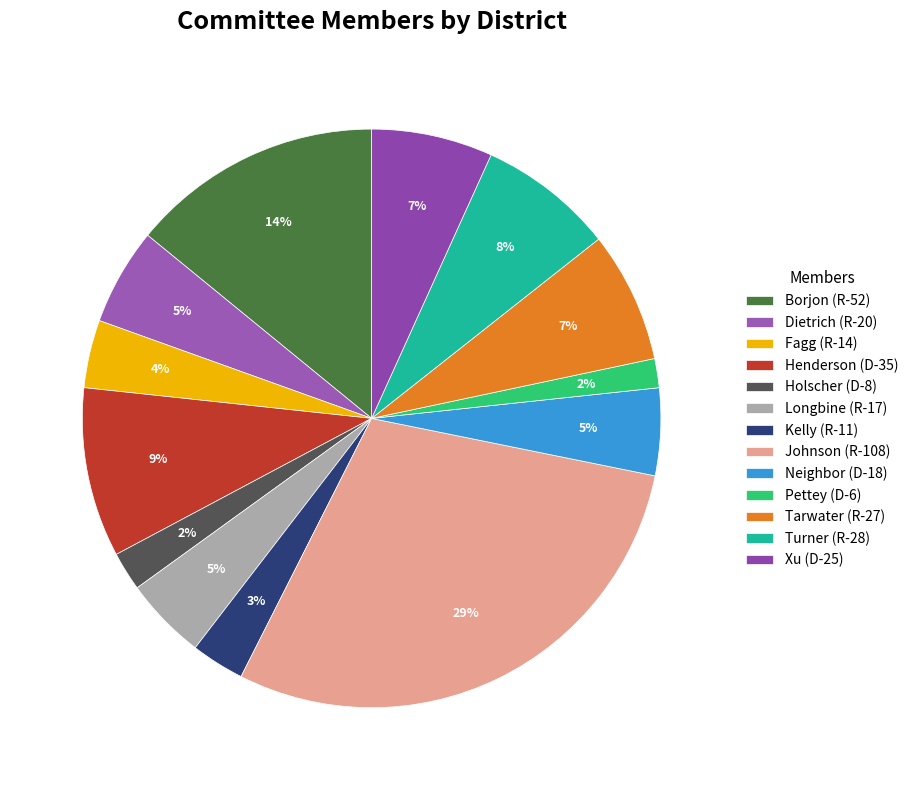

How many segments does this pie chart have?

13